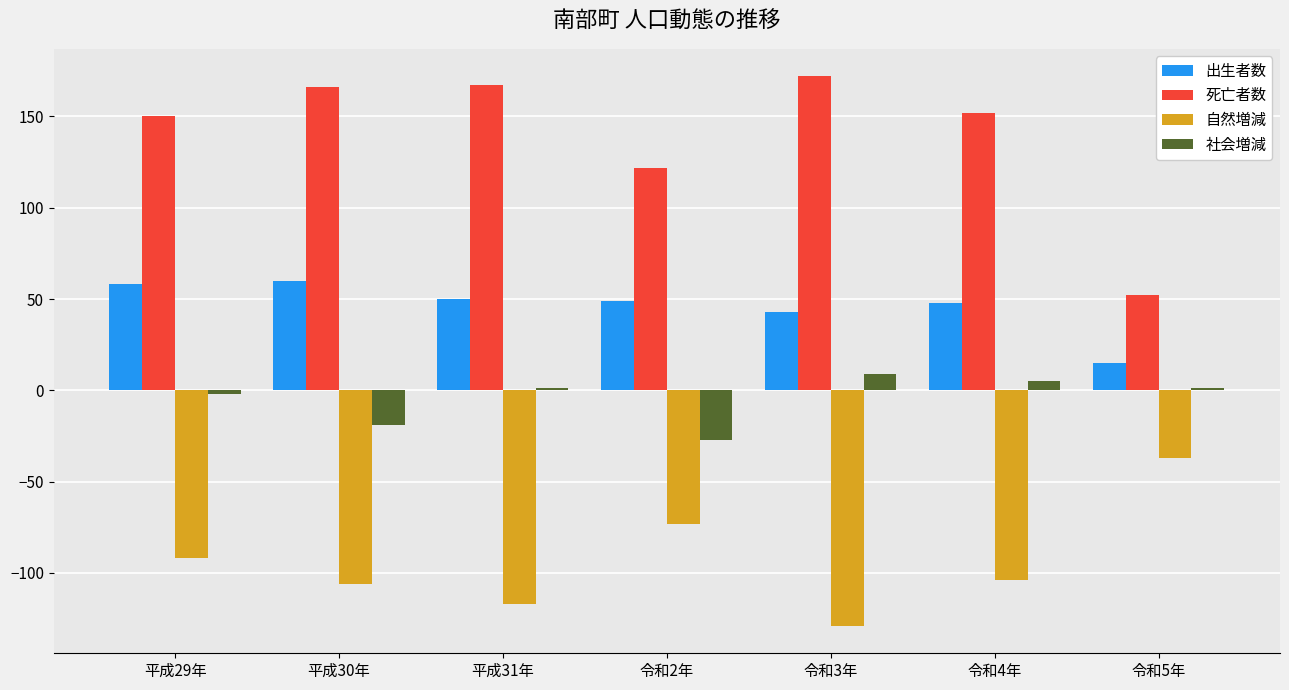

List the series in order of their peak value, lowest first.

自然増減, 社会増減, 出生者数, 死亡者数